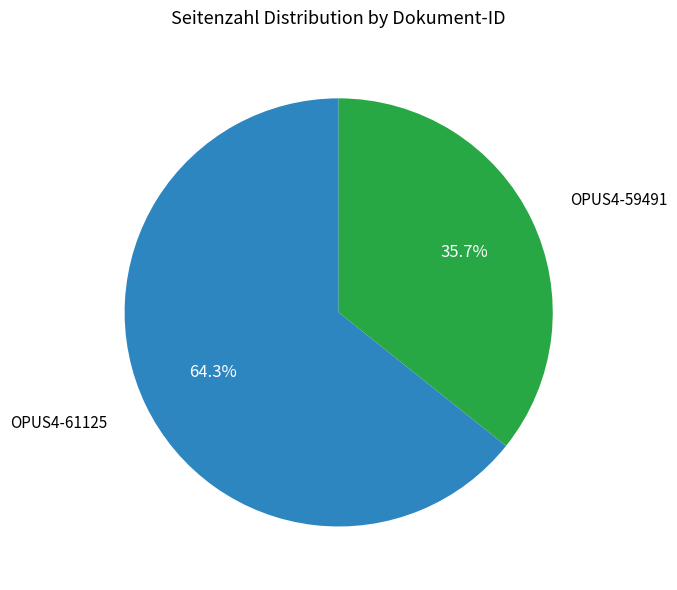

Is there a majority slice in this chart?

Yes